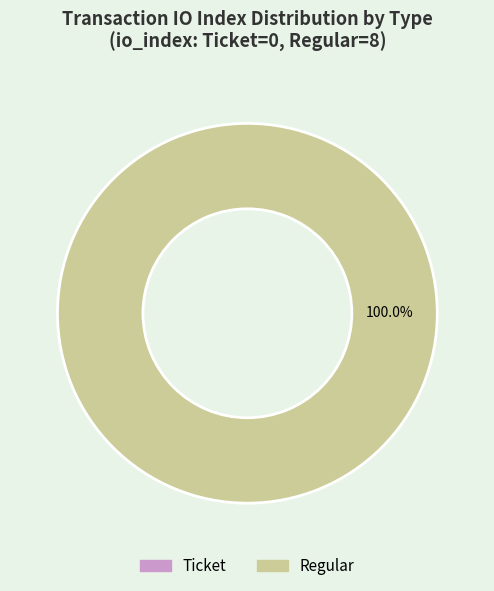

Is there any slice that represents more than half of the pie?

Yes